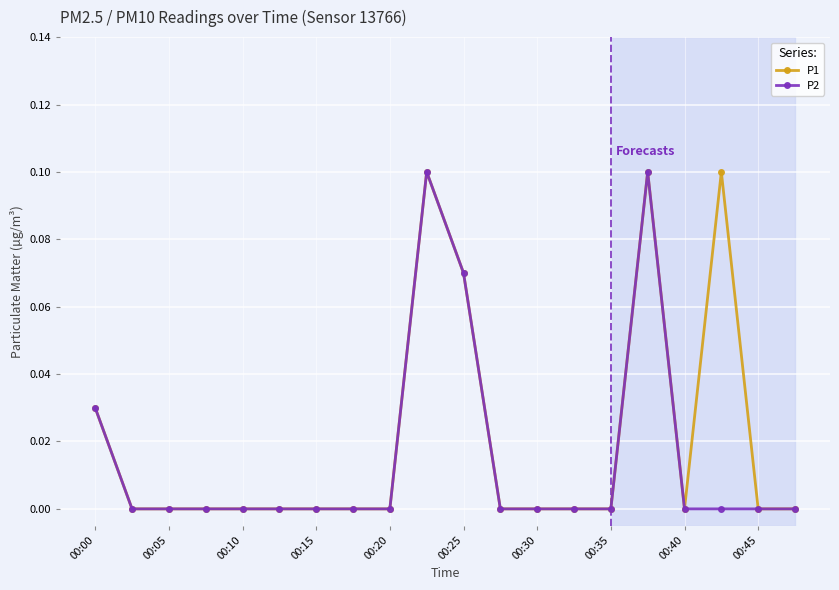

True or false: P1 has more than 1 points higher than both neighbors.

True